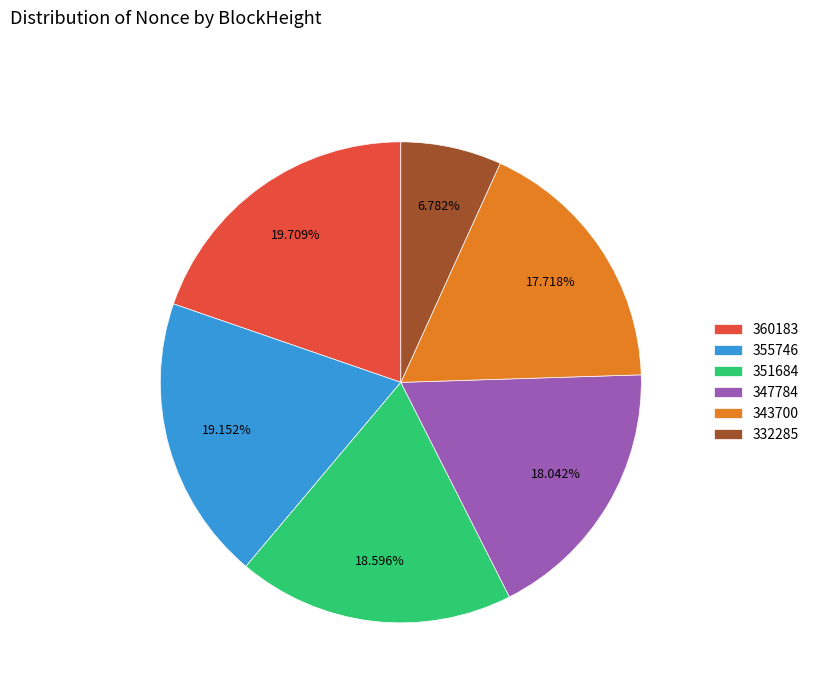

Which slice is the largest?

360183